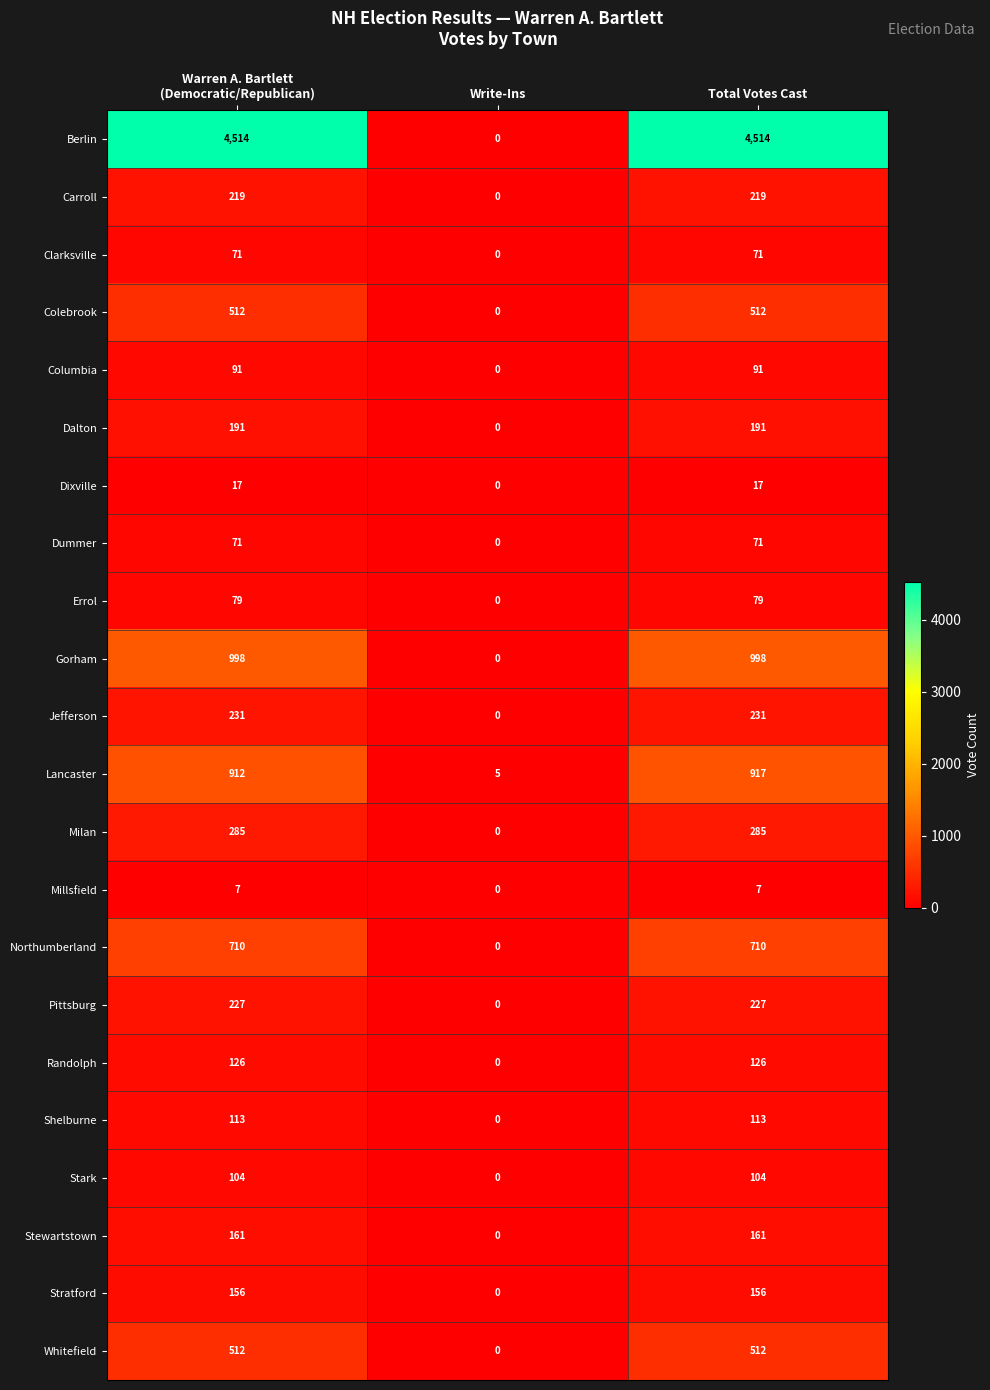

What is the greatest value displayed?

4514